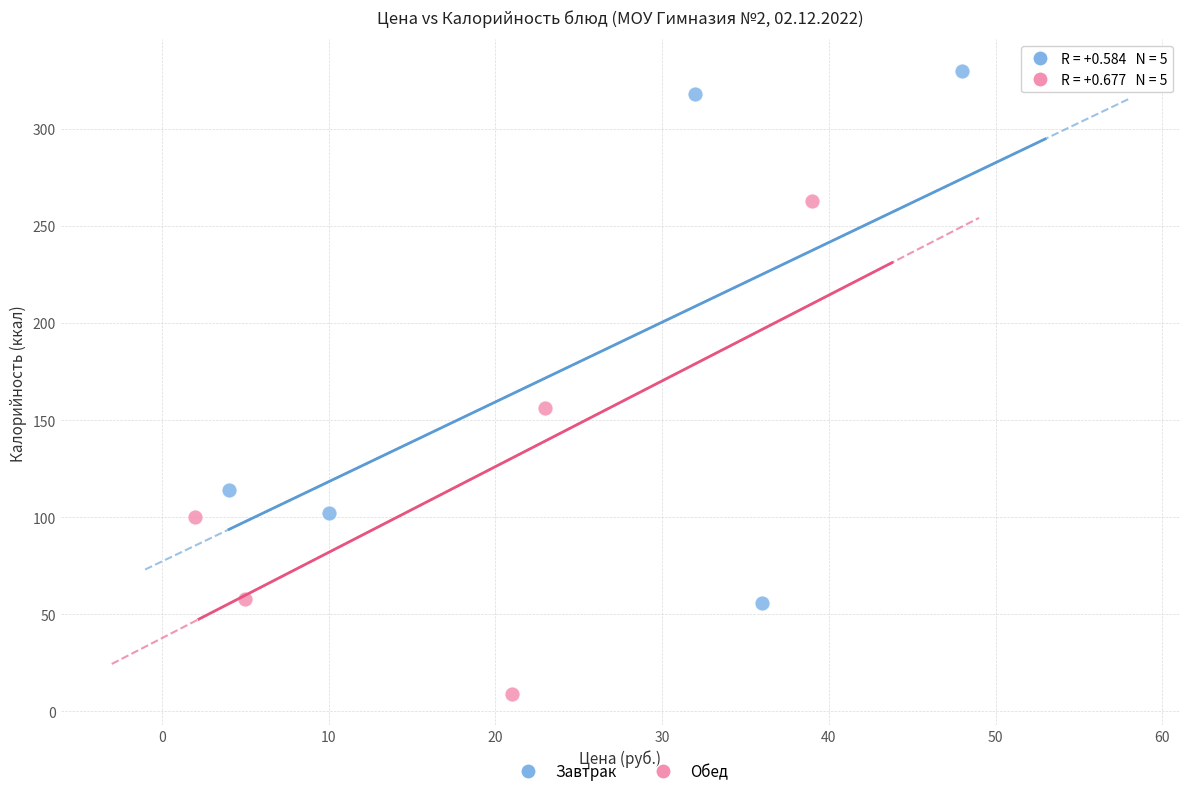

Which series reaches the maximum Y coordinate?

Завтрак